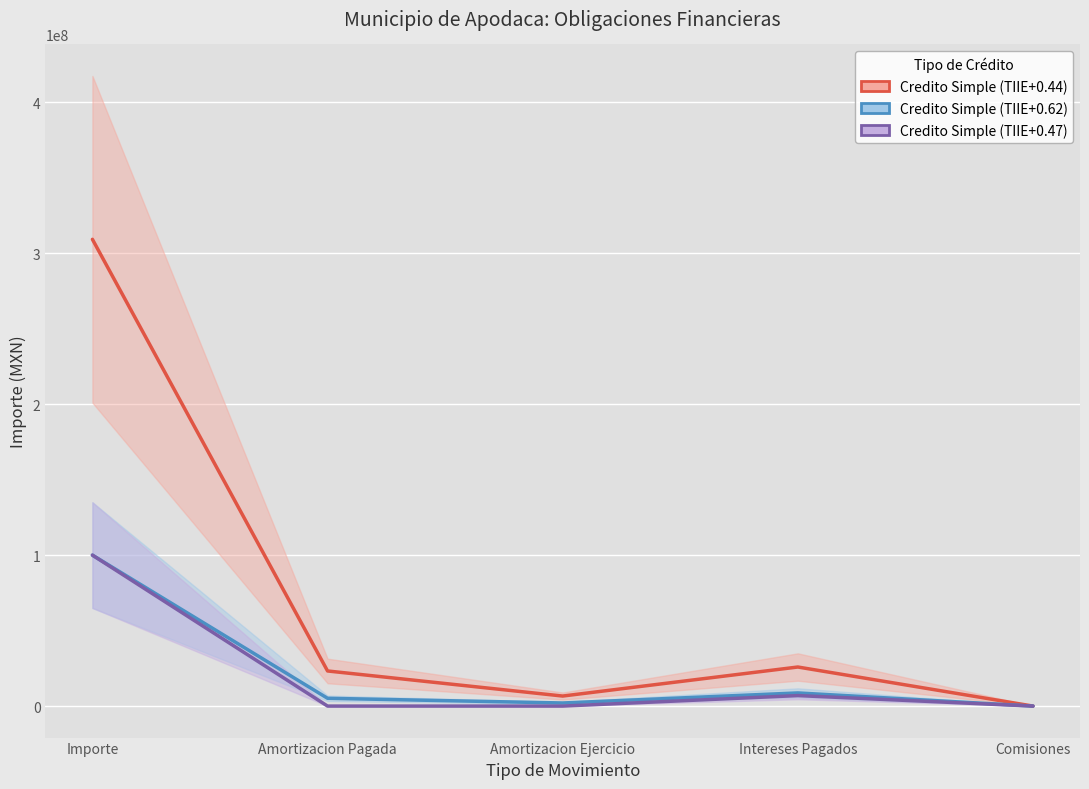

The Credito Simple (TIIE+0.44) series shows 36360807.8 at Intereses Pagados. True or false?

False